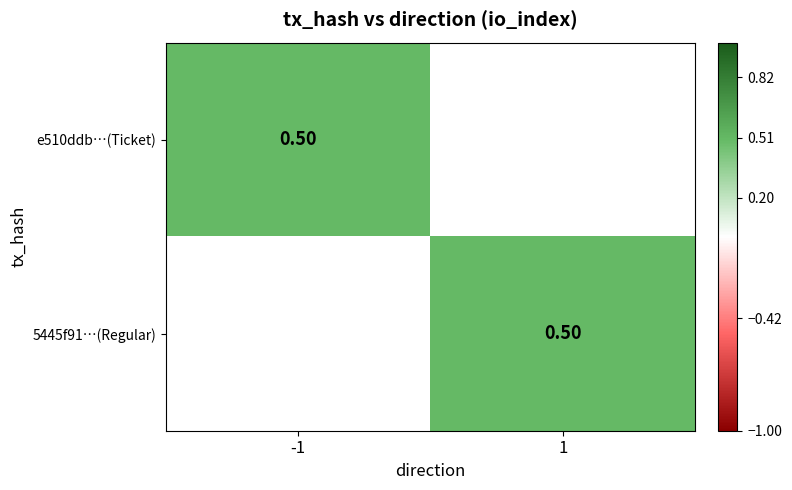

At 1, list the series in order from largest to smallest.

5445f917c16c0479df27f28b213da2f871fa38a, e510ddb898e2d3fc8e03df68d3bb613f0e13ad9